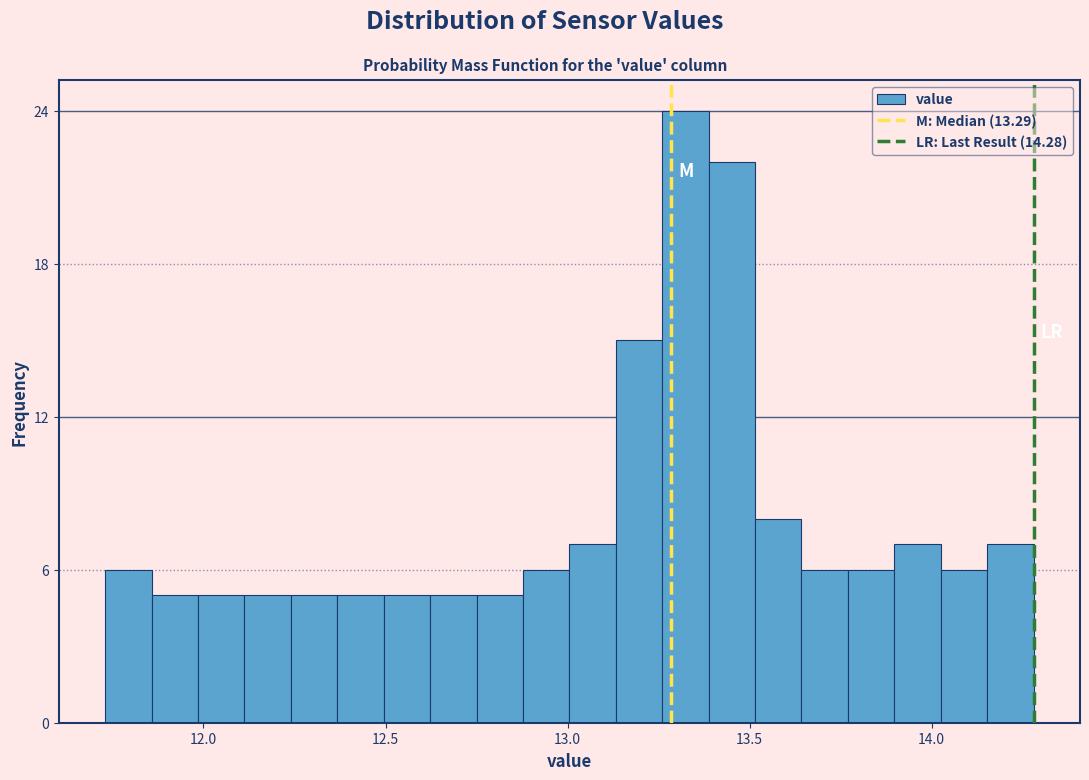

Read against the x-axis, roughly where is the centre of the tallest bar?

13.30